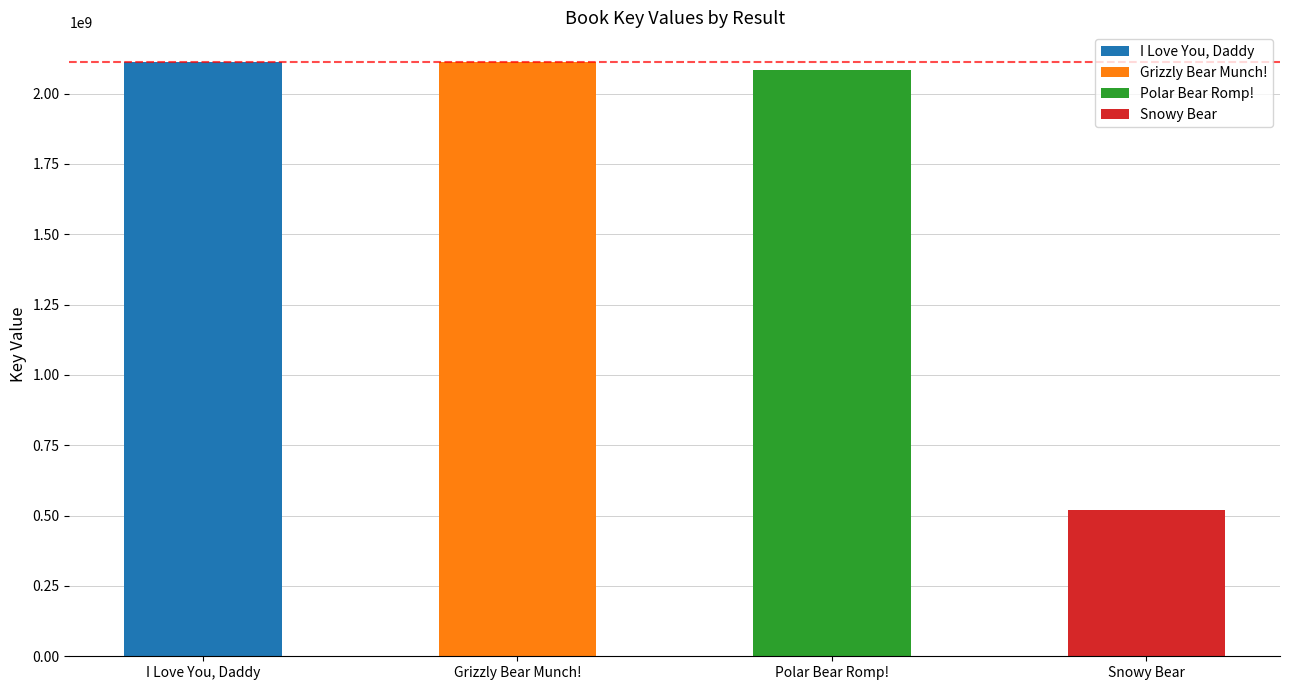

What is the value of the Key bar at the 3rd from the left?

2084771957